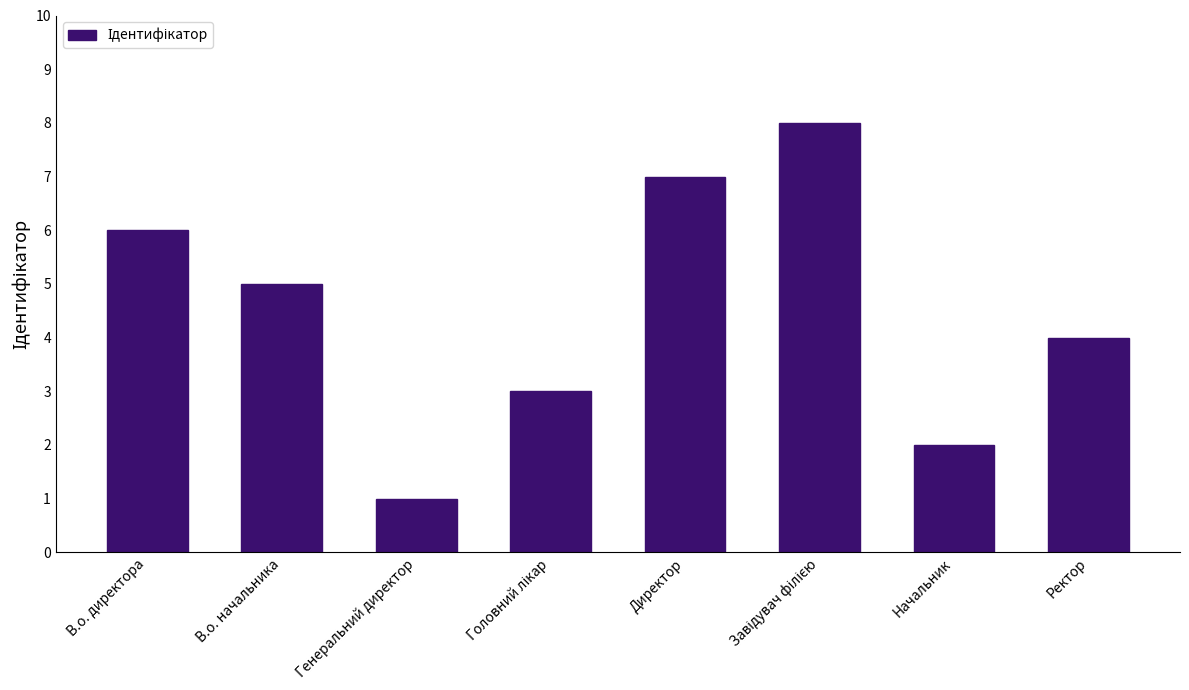

At which category does the chart reach its minimum across all series?

Генеральний директор